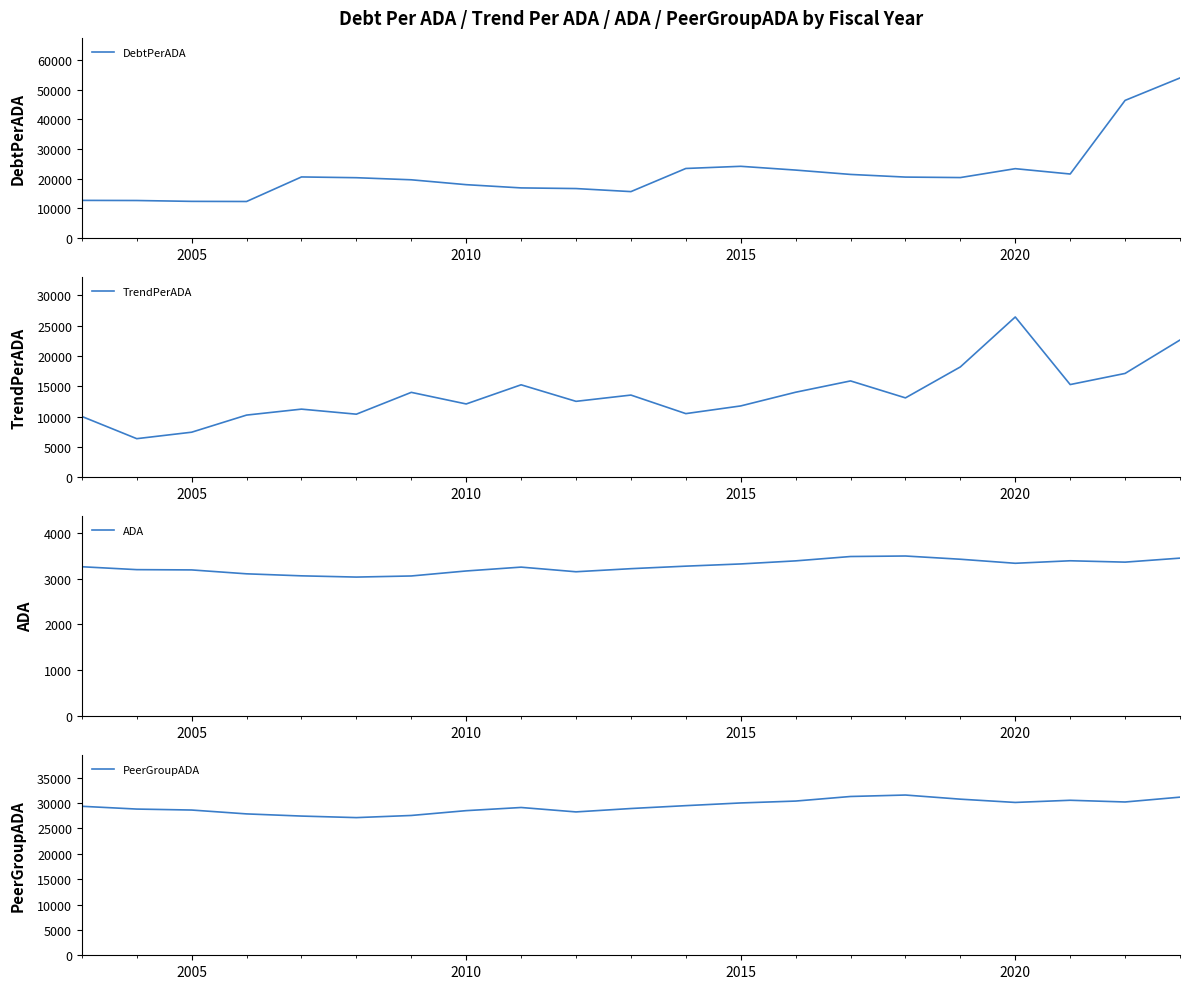

Reading left to right, what are all the values shown in this chart?

DebtPerADA: 12725.1	12684.2	12393.7	12349.3	20612.7	20357.7	19655.1	18014.0	16923.5	16705.7	15677.9	23463.1	24193.4	22924.2	21460.1	20566.6	20405.0	23397.5	21598.8	46374.8	53928.8
TrendPerADA: 10015.8	6352.8	7418.1	10238.0	11220.4	10387.8	13984.1	12072.6	15229.6	12504.1	13536.5	10481.0	11747.7	14006.1	15868.6	13074.3	18177.4	26405.5	15269.1	17104.2	22610.6
ADA: 3257.0	3194.0	3188.0	3103.0	3059.0	3032.0	3056.0	3165.0	3249.0	3148.0	3215.0	3270.0	3318.0	3385.0	3480.0	3491.0	3420.5	3332.5	3387.2	3357.4	3444.8
PeerGroupADA: 29373.0	28826.0	28635.0	27874.0	27446.0	27141.0	27564.0	28515.0	29136.0	28264.0	28935.0	29501.0	30032.0	30403.0	31308.0	31593.0	30776.9	30132.4	30561.2	30223.5	31176.2